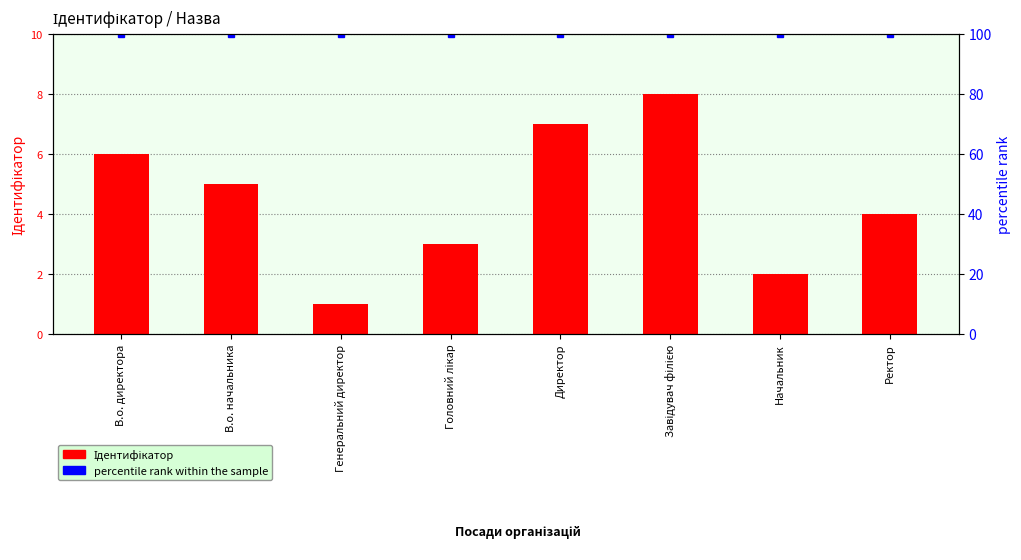

The percentile rank within the sample series shows 47 at В.о. начальника. True or false?

False